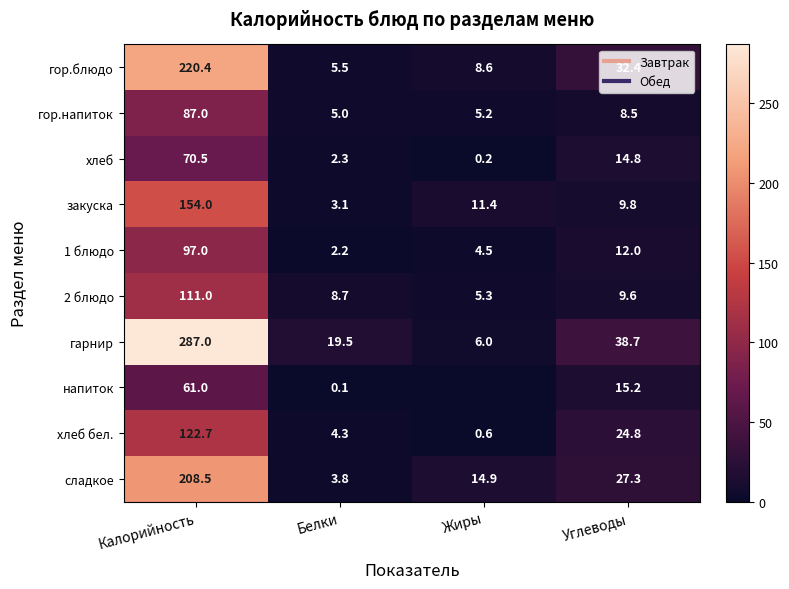

At Калорийность, list the series in order from largest to smallest.

гарнир, гор.блюдо, сладкое, закуска, хлеб бел., 2 блюдо, 1 блюдо, гор.напиток, хлеб, напиток